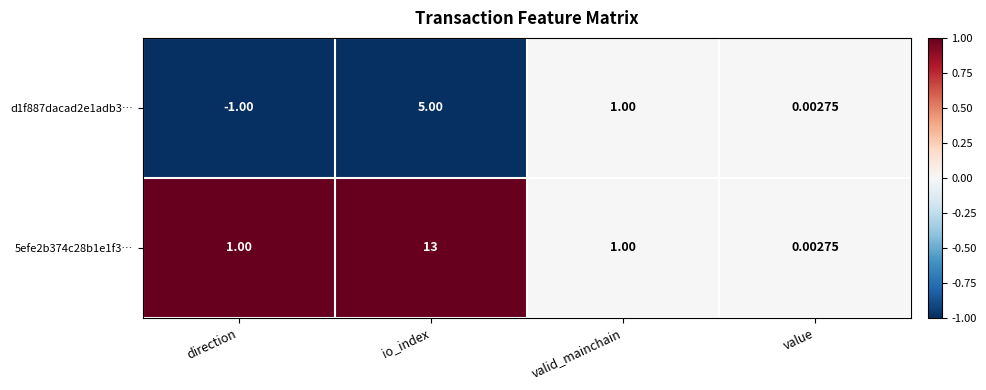

List the labels in order of d1f887dacad2e1adb3… value, largest first.

io_index, valid_mainchain, value, direction